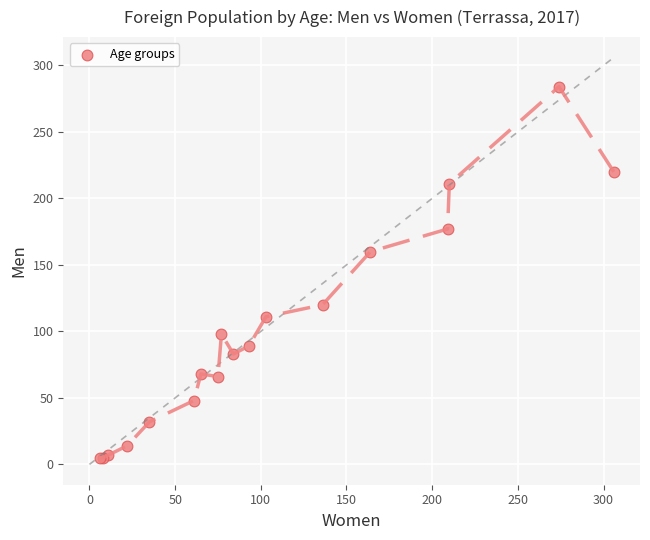

What Y value in the scatter plot is closest to 144?

160